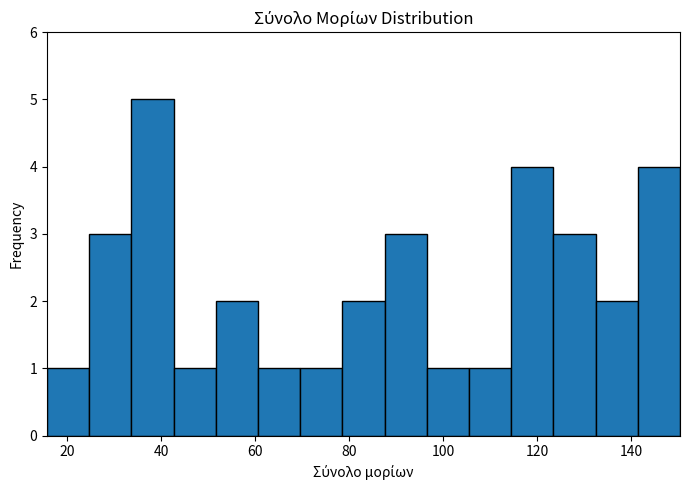

Reading left to right, transcribe this chart: for each bar, give the range it covers on the x-axis and its height. Neither the bar edges nor the heights are printed on the chart, so give them approximately, as read against the axes.

16 to 24: 1
24 to 34: 3
34 to 42: 5
42 to 52: 1
52 to 60: 2
60 to 70: 1
70 to 78: 1
78 to 88: 2
88 to 96: 3
96 to 106: 1
106 to 114: 1
114 to 124: 4
124 to 132: 3
132 to 142: 2
142 to 150: 4